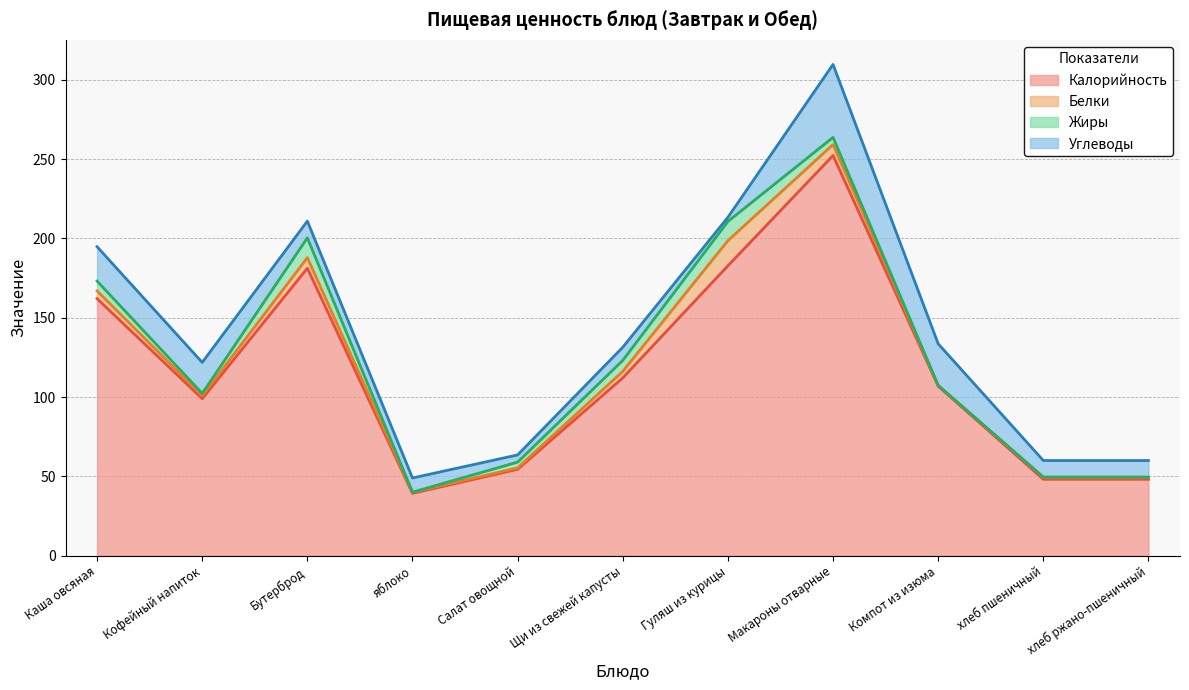

What is the total value across all series at Бутерброд?

210.9